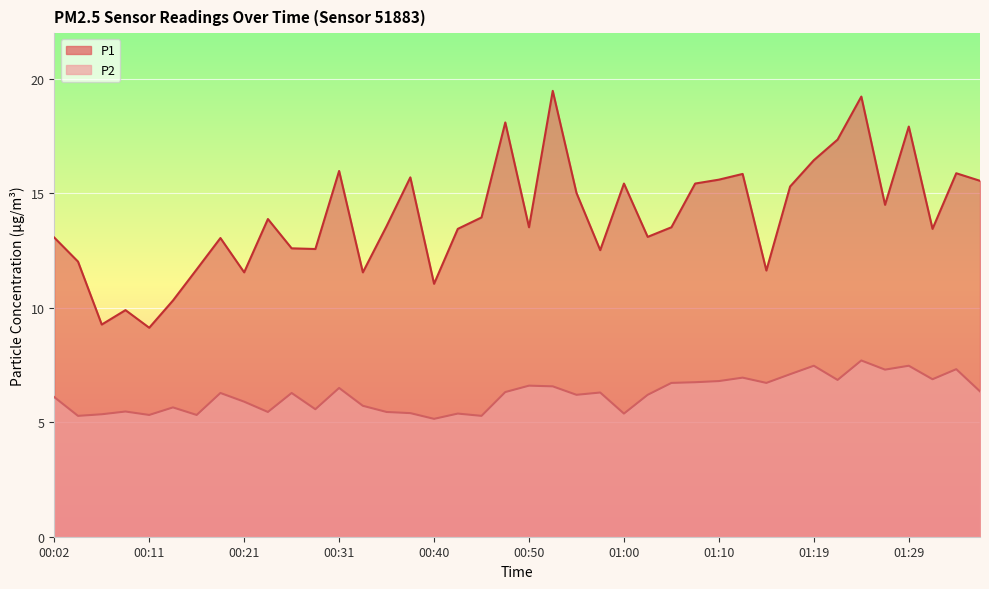

Reading left to right, what are all the values shown in this chart?

P1: 13.1	12.0	9.3	9.9	9.1	10.3	11.7	13.1	11.6	13.9	12.6	12.6	16.0	11.6	13.6	15.7	11.1	13.4	13.9	18.1	13.5	19.5	15.0	12.5	15.4	13.1	13.5	15.4	15.6	15.8	11.6	15.3	16.4	17.4	19.2	14.5	17.9	13.4	15.9	15.6
P2: 6.1	5.3	5.3	5.5	5.3	5.7	5.3	6.3	5.9	5.5	6.3	5.6	6.5	5.7	5.5	5.4	5.2	5.4	5.3	6.3	6.6	6.6	6.2	6.3	5.4	6.2	6.7	6.8	6.8	7.0	6.7	7.1	7.5	6.8	7.7	7.3	7.5	6.9	7.3	6.3